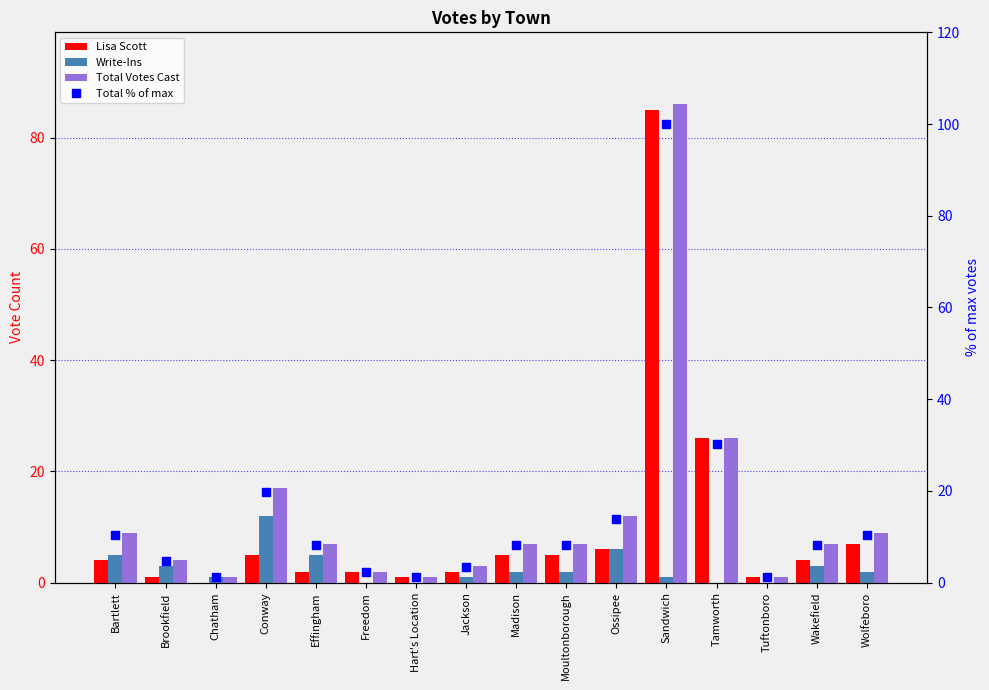

What is the value of the Total Votes Cast bar at the 16th from the left?

9.0